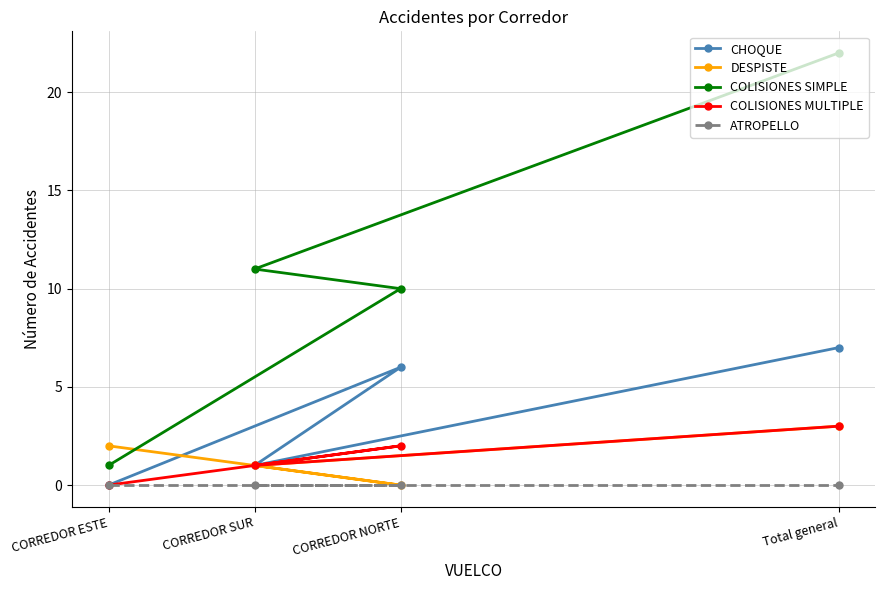

What is the value of the COLISIONES MULTIPLE point at the 2nd from the left?

1